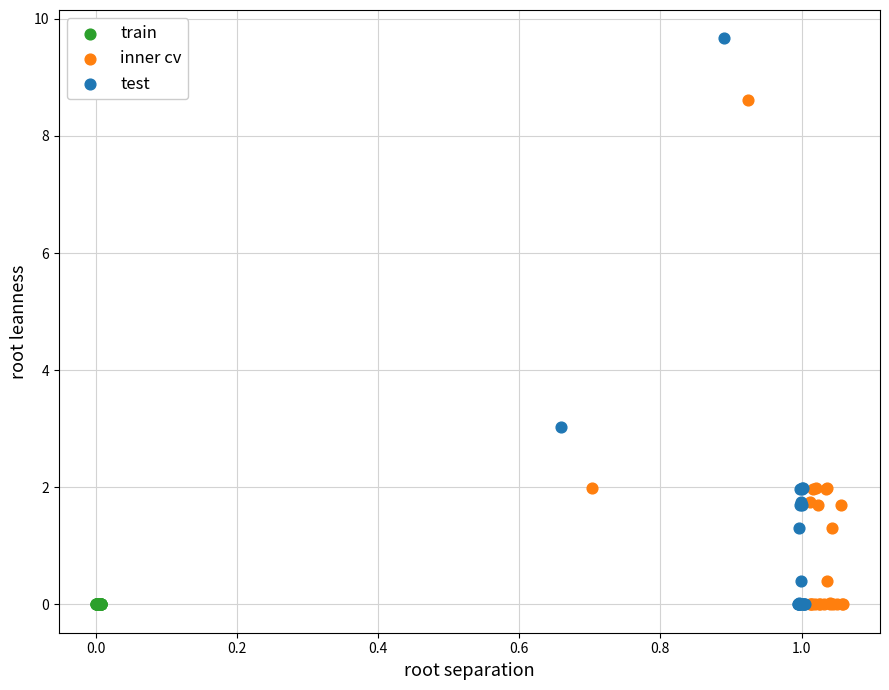

Which series contains the highest Y value?

test